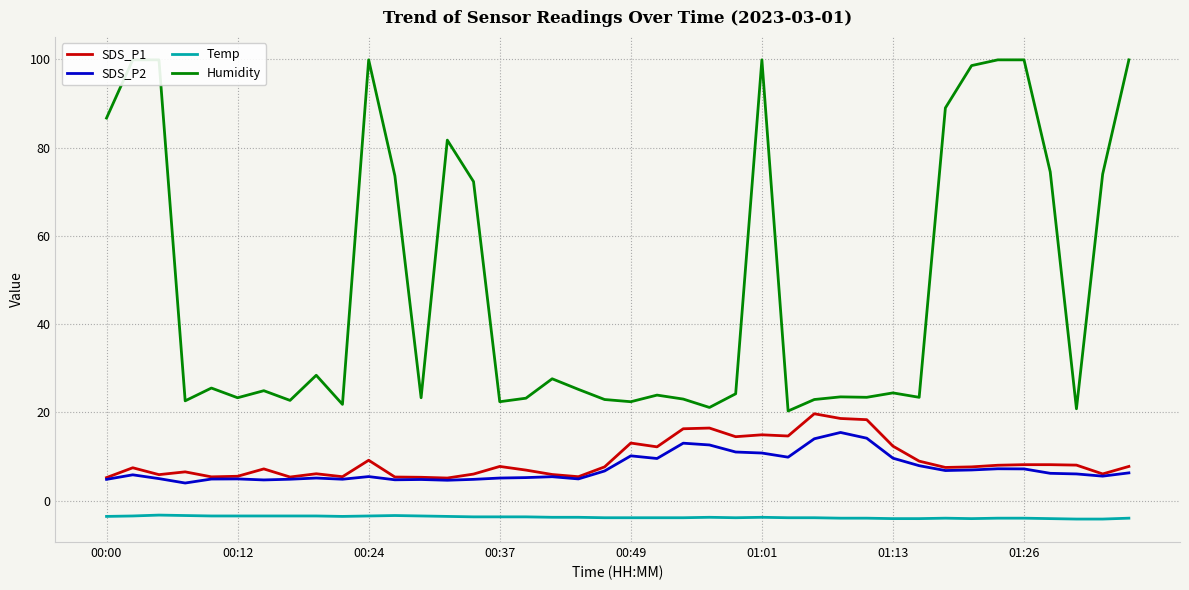

Does the chart have visible grid lines?

Yes